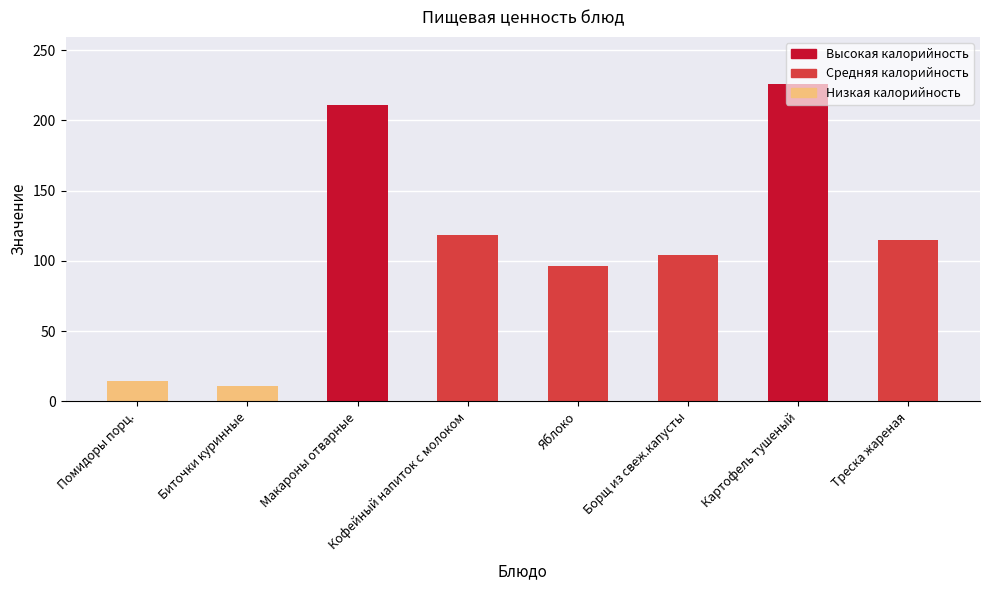

Reading left to right, what are all the values shown in this chart?

Помидоры порц.=14.4	Биточки куринные=10.9	Макароны отварные=211.0	Кофейный напиток с молоком=118.6	Яблоко=96.0	Борщ из свеж.капусты=104.1	Картофель тушеный=225.6	Треска жареная=115.0